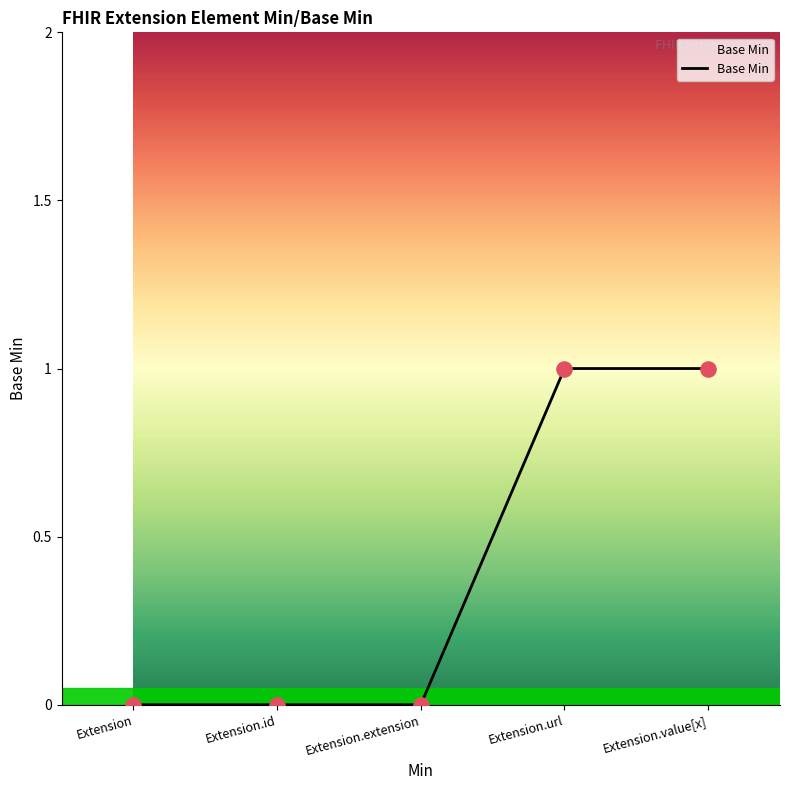

What is the change in value from Extension to Extension.url?

+1